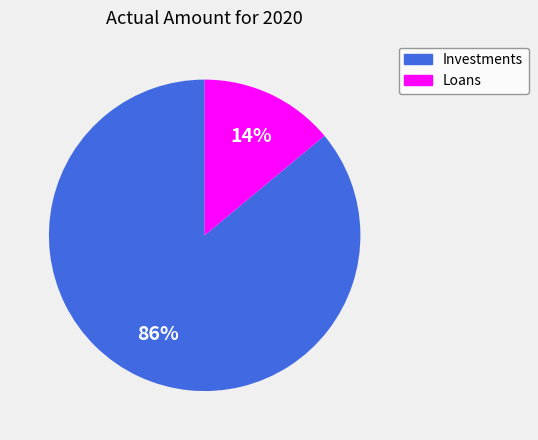

To the nearest percent, what percentage of the pie is Loans?

14%